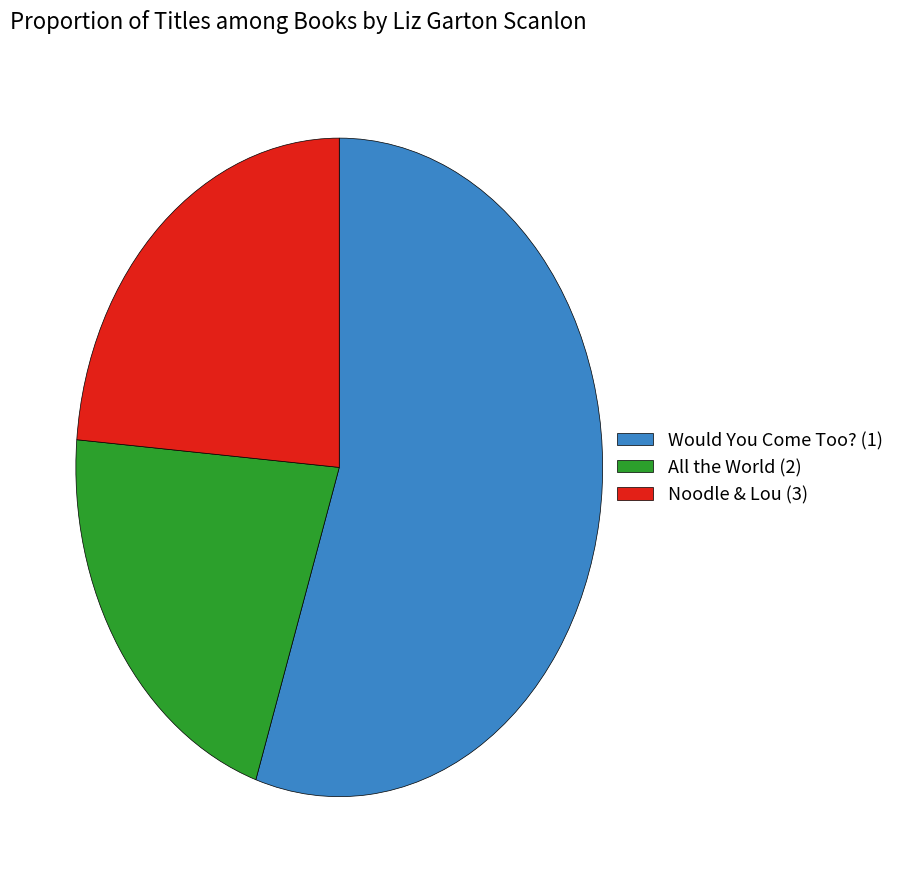

Between Noodle & Lou (3) and All the World (2), which is larger?

Noodle & Lou (3)